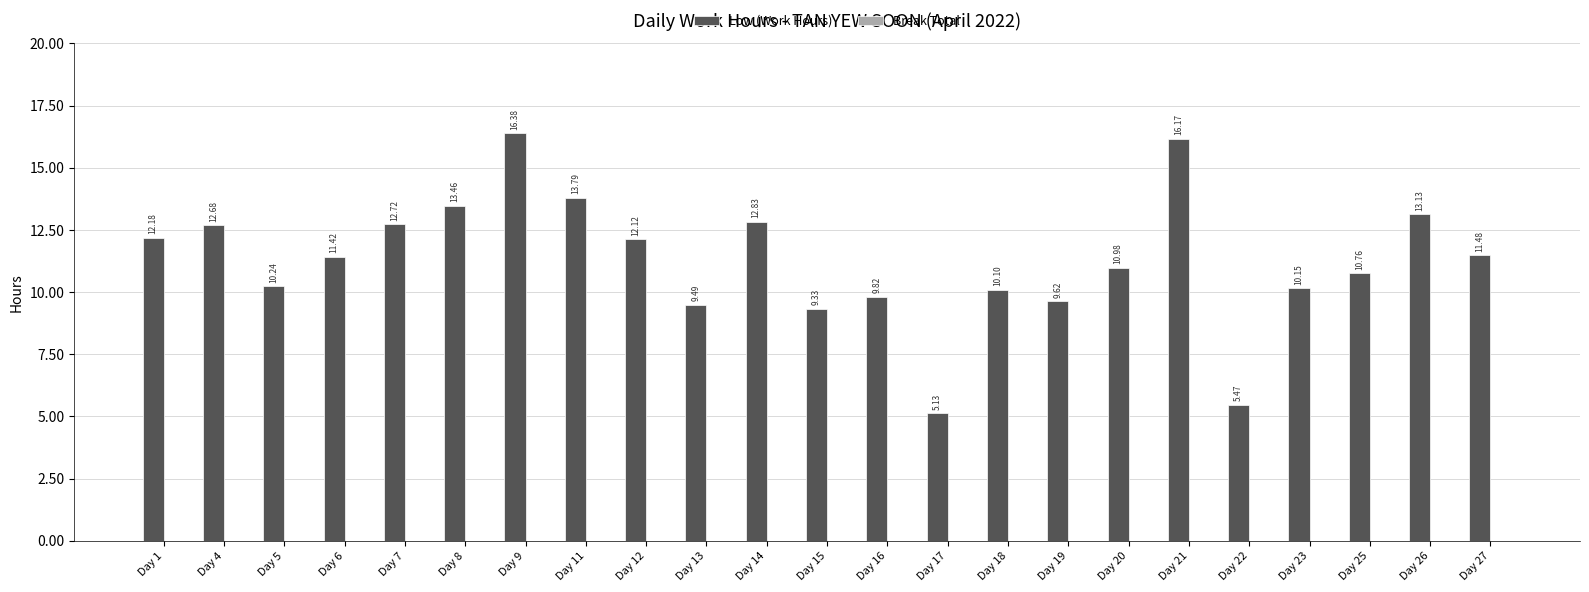

How many bars are there in total?

23